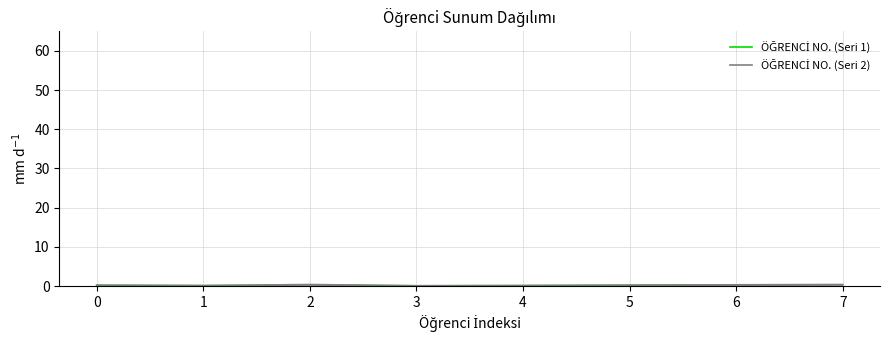

Is this an area chart (filled region under the line)?

No